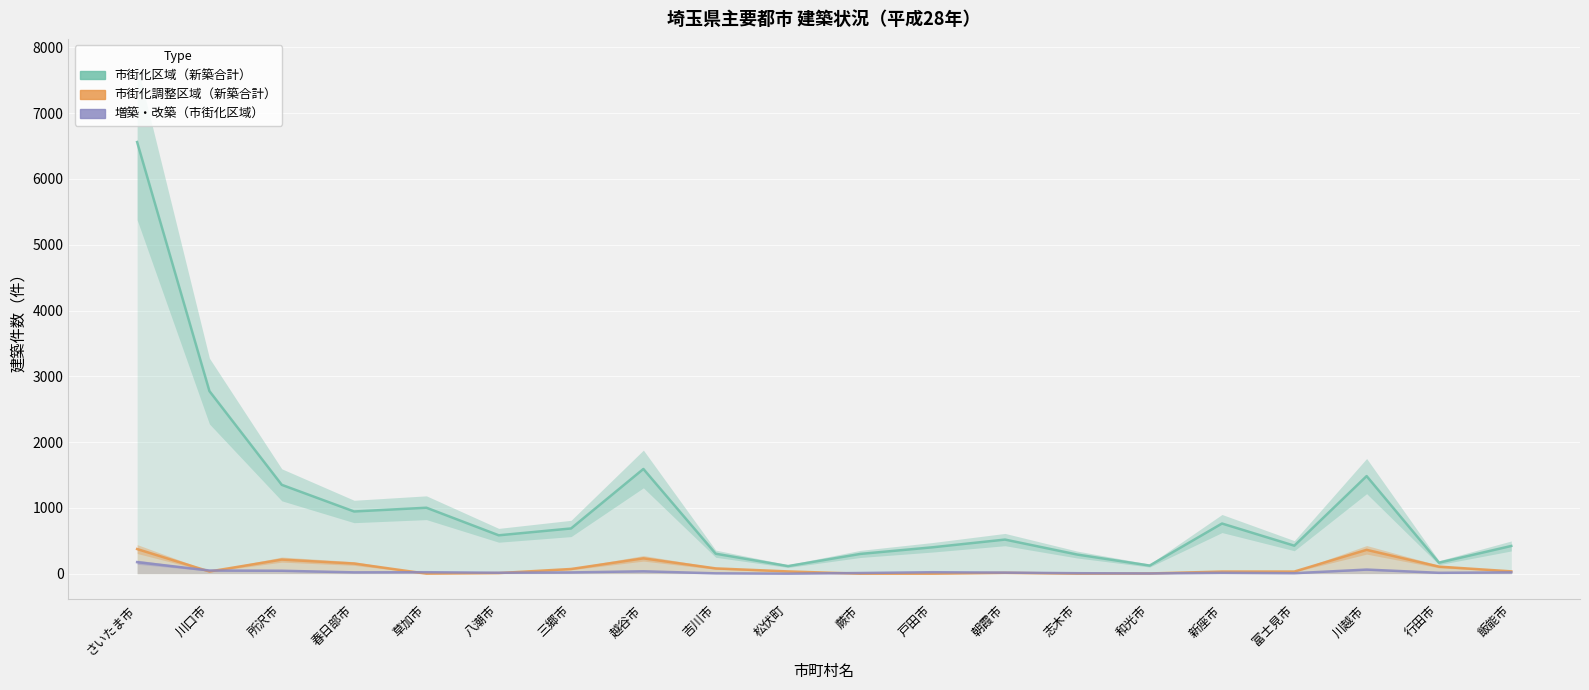

Is the value of 市街化区域（新築合計） at 朝霞市 greater than the value of 市街化調整区域（新築合計） at 朝霞市?

Yes